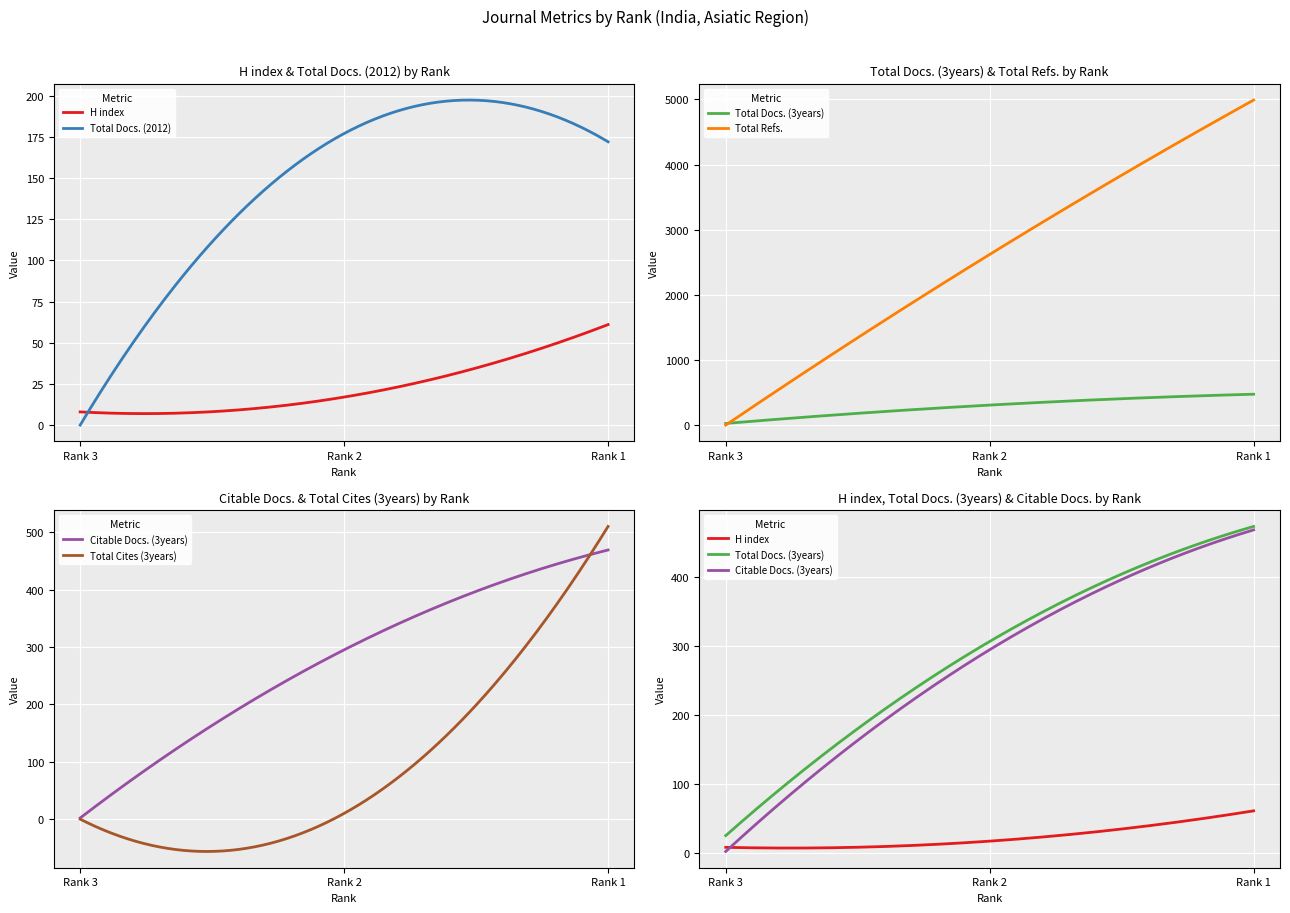

The value of Total Docs. (3years) at Rank 2 is 403. True or false?

False